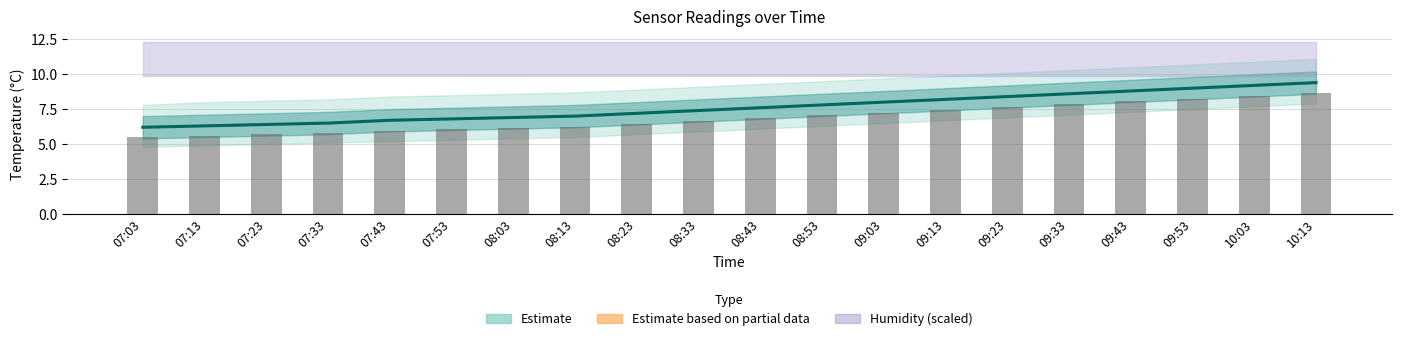

How many groups of bars are there?

20